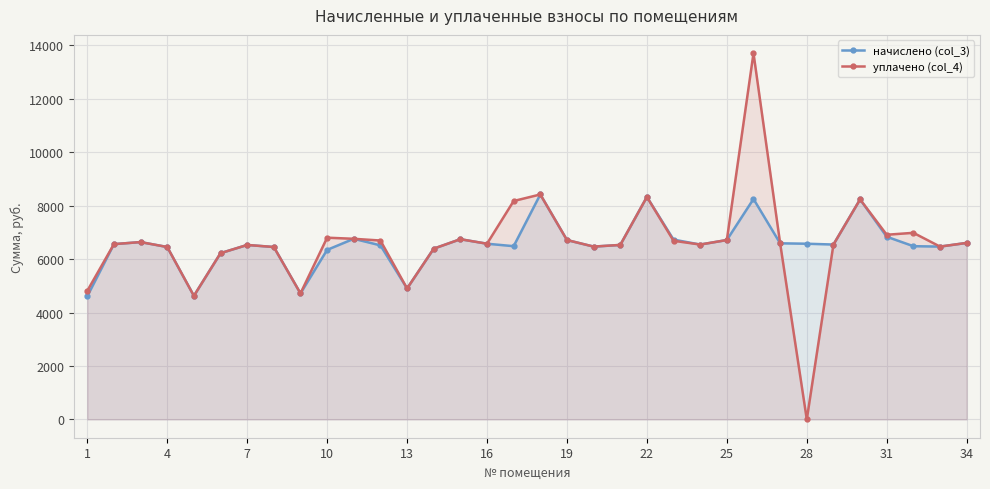

What is the lowest value of the начислено (col_3) series?

4608.0